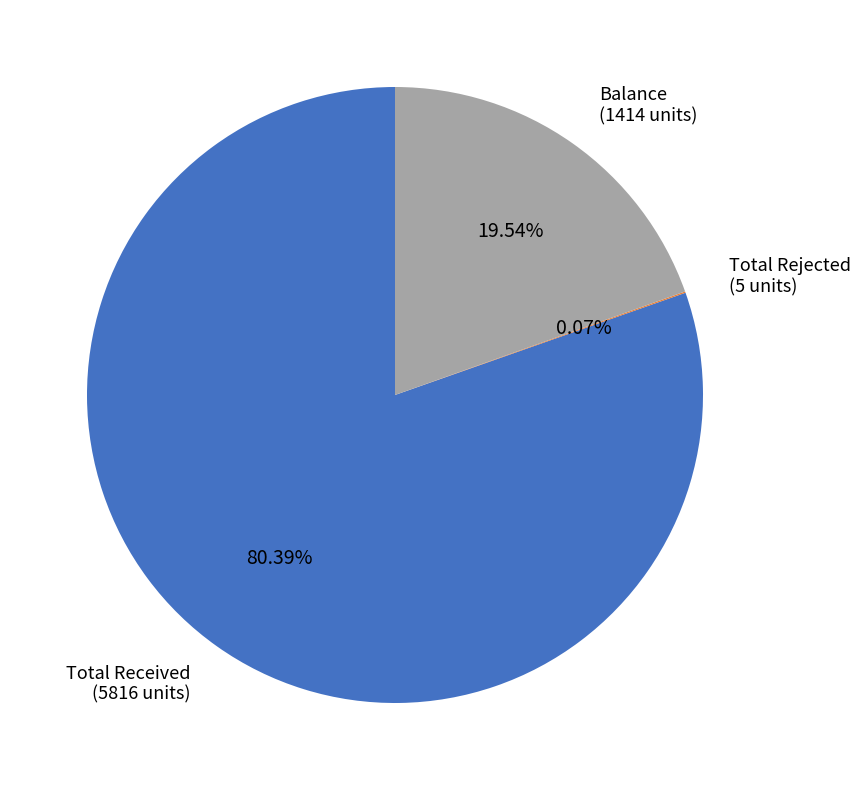

Does any single category account for the majority?

Yes